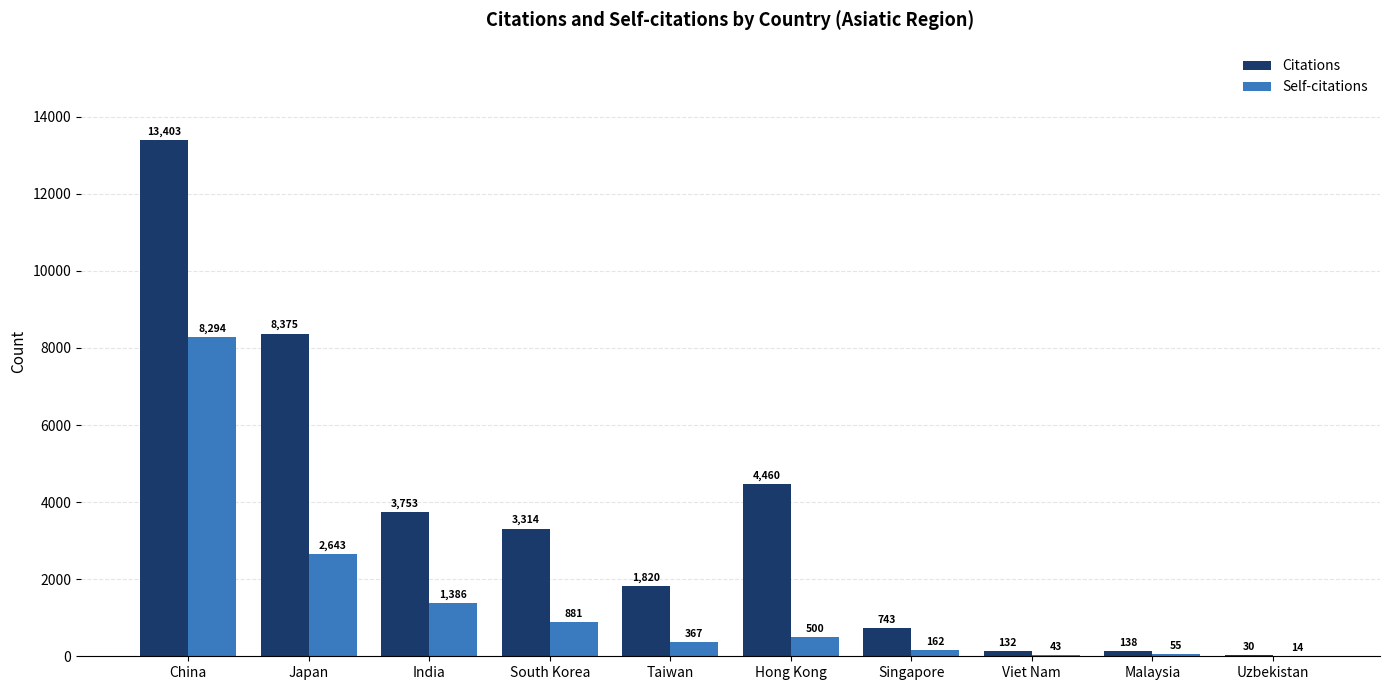

Which series has the largest total across all categories?

Citations